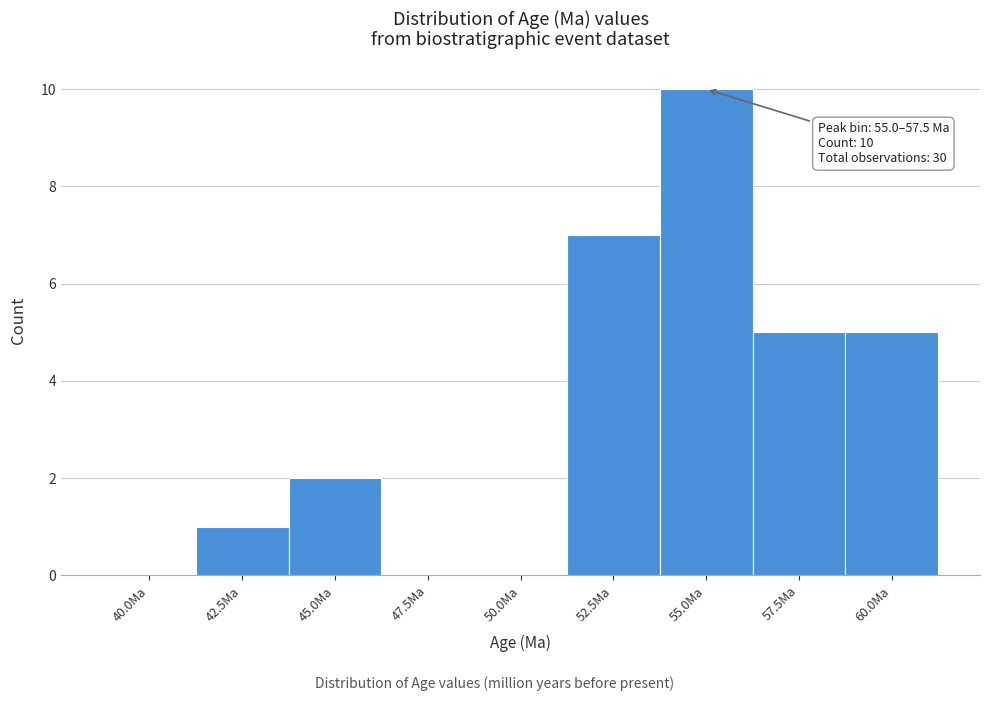

Reading right to left, what are all the values shown in this chart?

60.0Ma=5	57.5Ma=5	55.0Ma=10	52.5Ma=7	50.0Ma=0	47.5Ma=0	45.0Ma=2	42.5Ma=1	40.0Ma=0